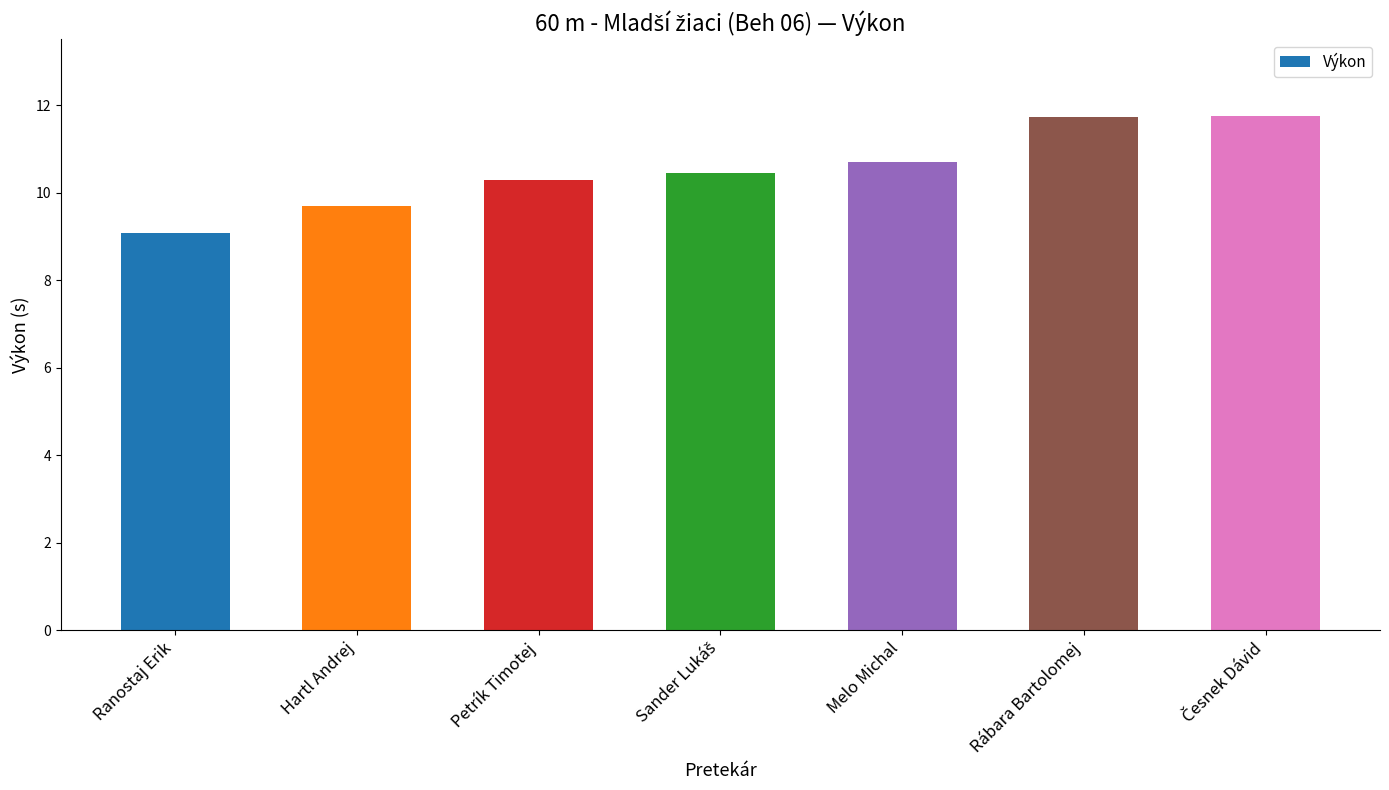

Between Ranostaj Erik and Melo Michal, which is larger?

Melo Michal